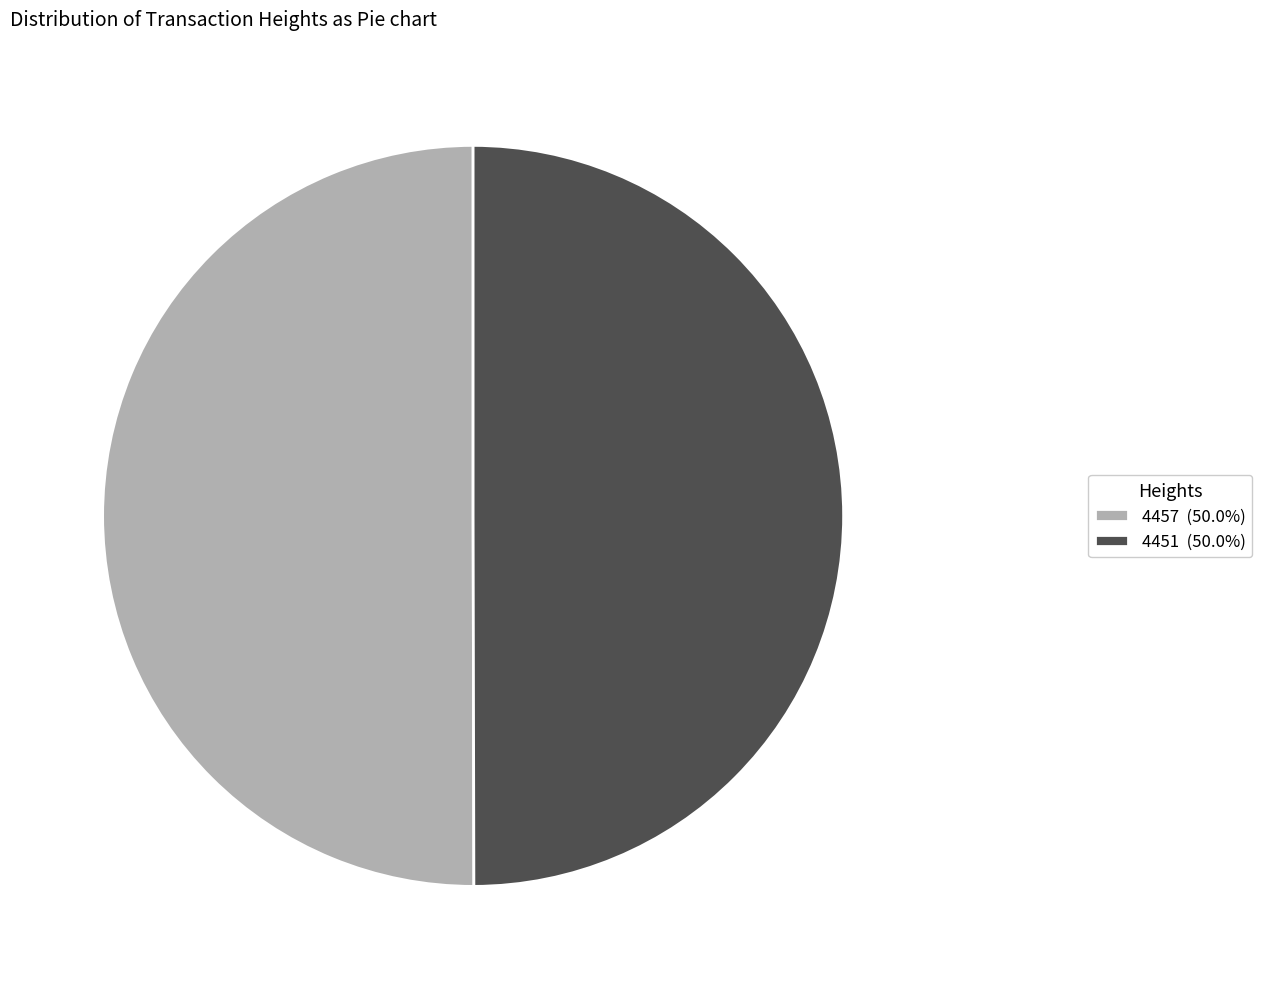

Combined, do 4451 (50.0%) and 4457 (50.0%) account for over 50%?

Yes